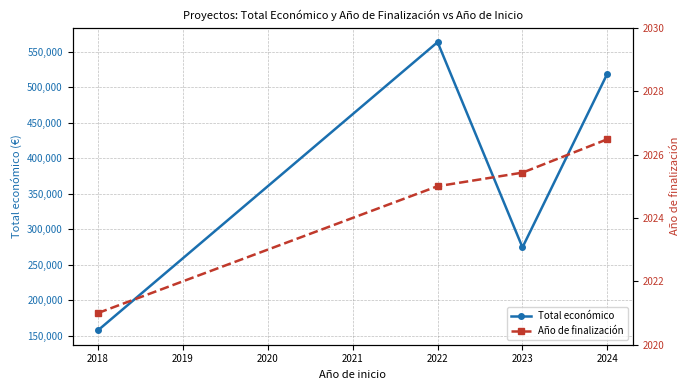

What are all the series names shown in the legend?

Total económico, Año de finalización